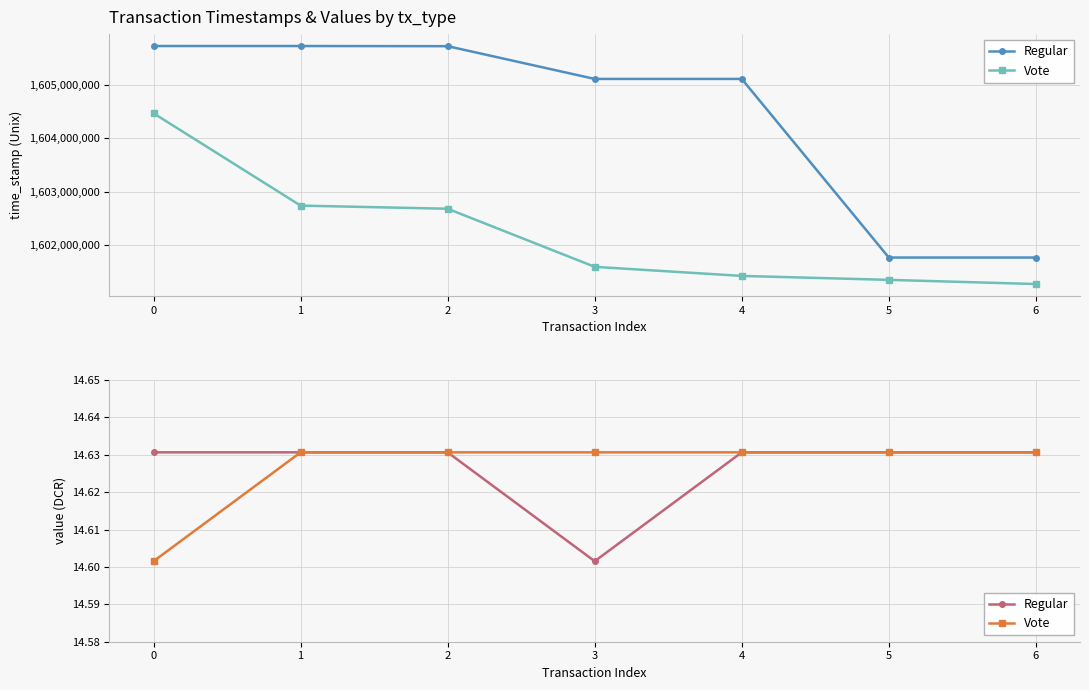

The Regular series shows 8.8 at 5. True or false?

False